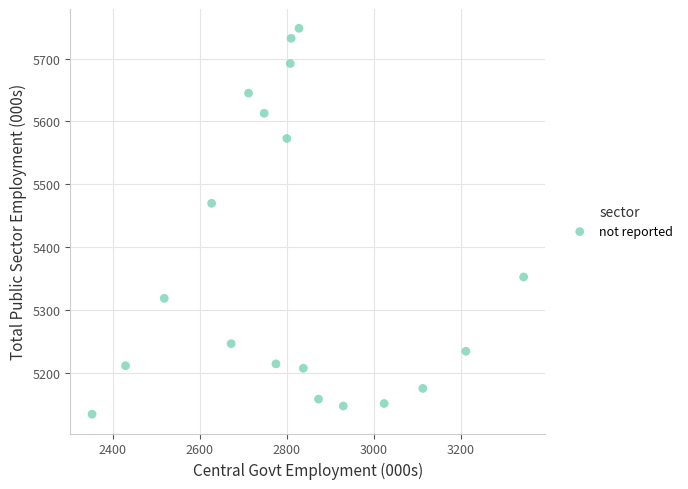

What is the range of Y values (max minus min)?

613